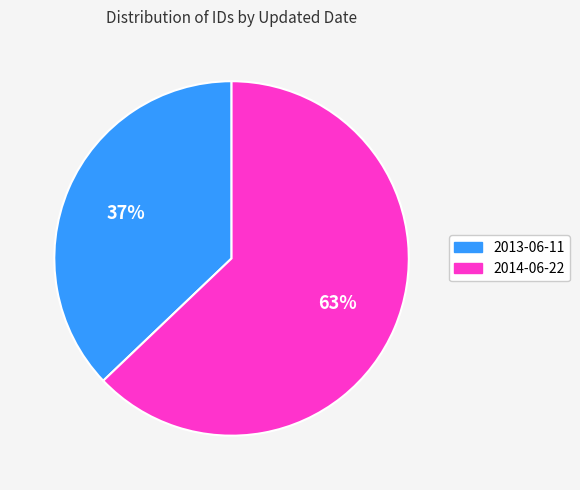

Which category has the smallest portion of the pie?

2013-06-11